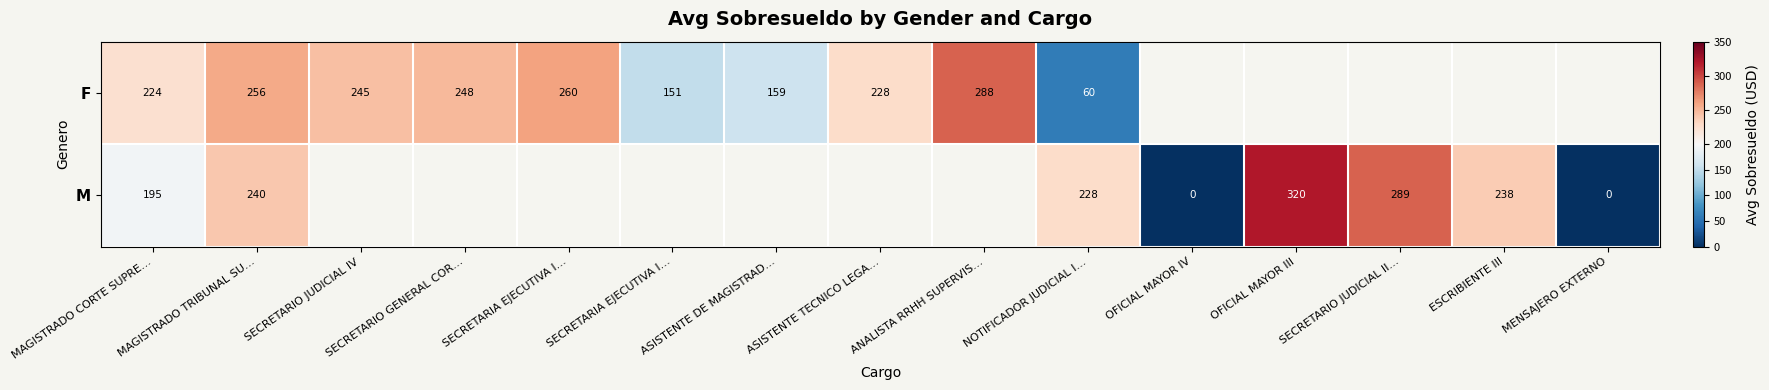

How many data points in F are above 256?

3